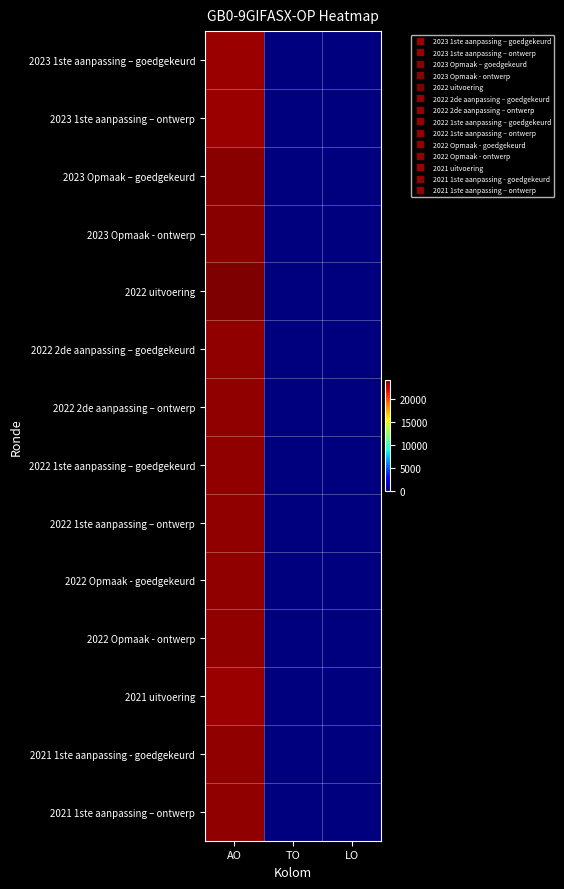

At how many categories does at least one series exceed 14661?

1